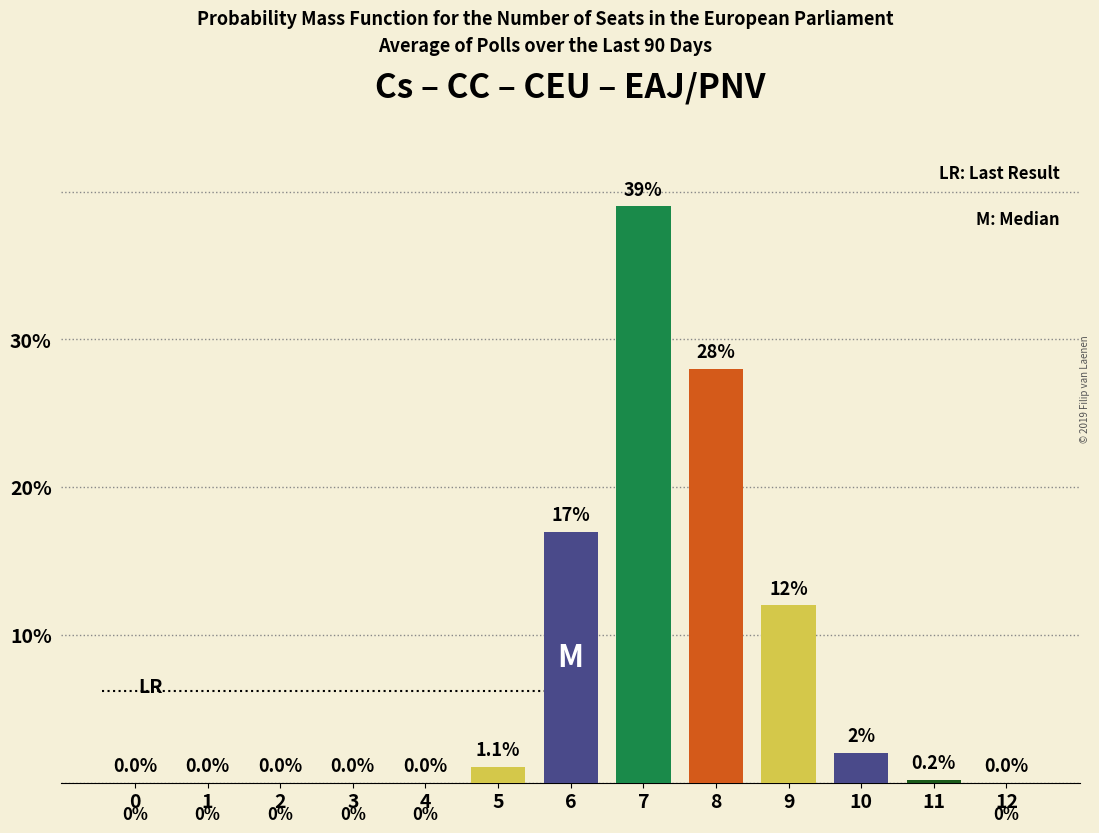

Reading left to right, list all the values displayed in this chart.

0=0.0	1=0.0	2=0.0	3=0.0	4=0.0	5=1.1	6=17.0	7=39.0	8=28.0	9=12.0	10=2.0	11=0.2	12=0.0